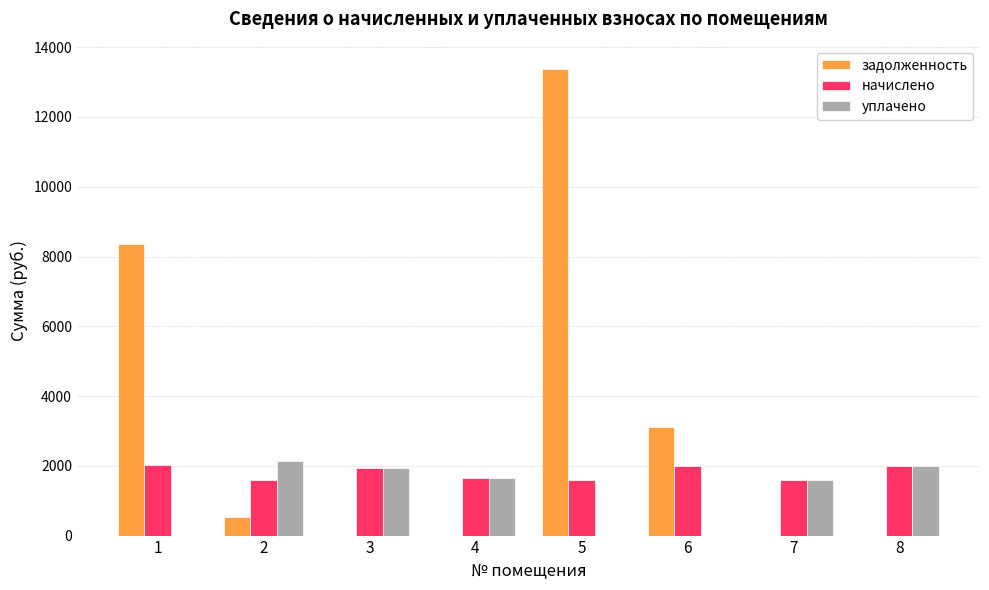

Where is задолженность nearest to the value 6685?

1